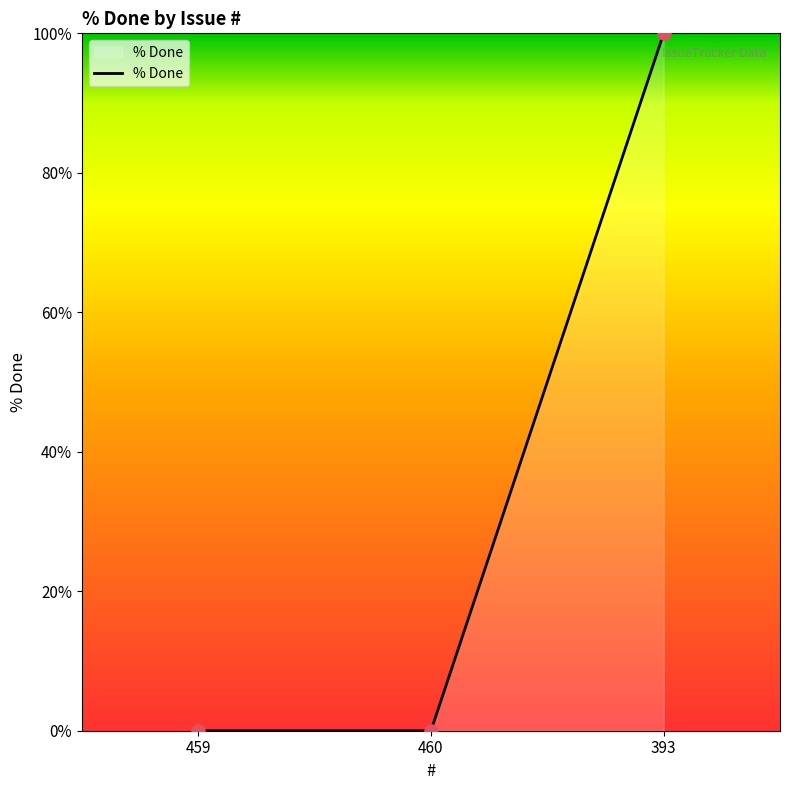

What is the change in value from 460 to 393?

+100